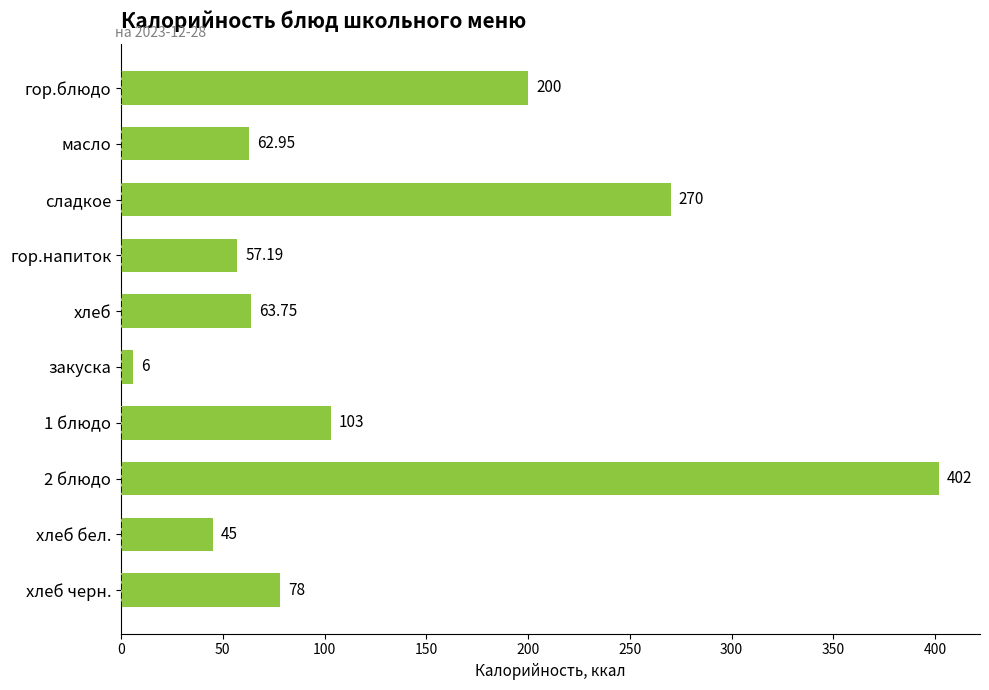

List the labels in order of value, smallest first.

закуска, хлеб бел., гор.напиток, масло, хлеб, хлеб черн., 1 блюдо, гор.блюдо, сладкое, 2 блюдо